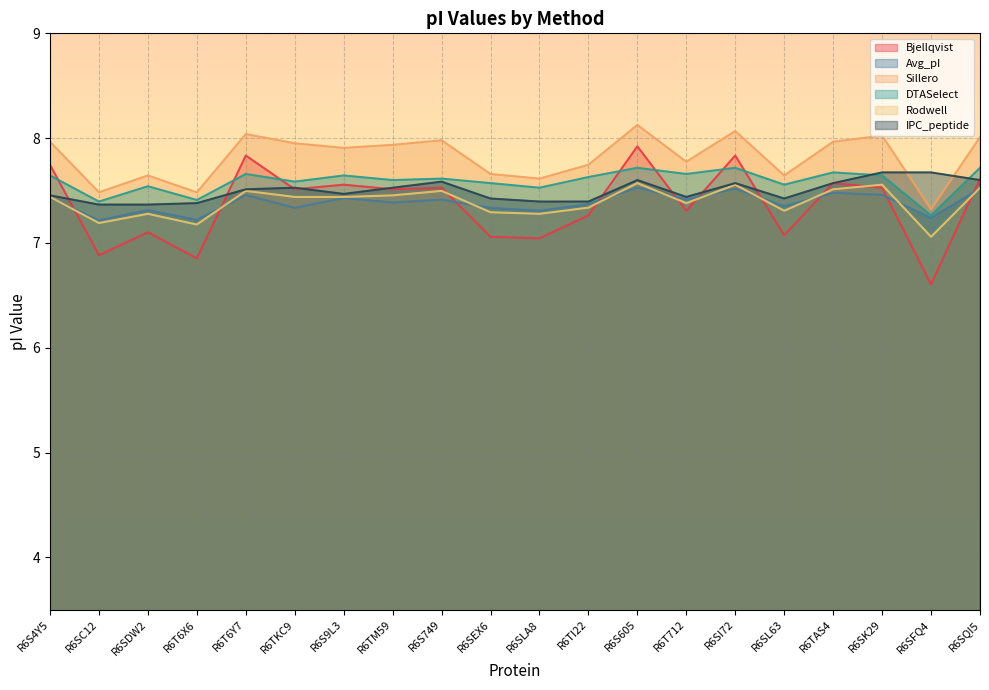

Between which two adjacent categories do IPC_peptide and Sillero first intersect?

R6SK29 and R6SFQ4